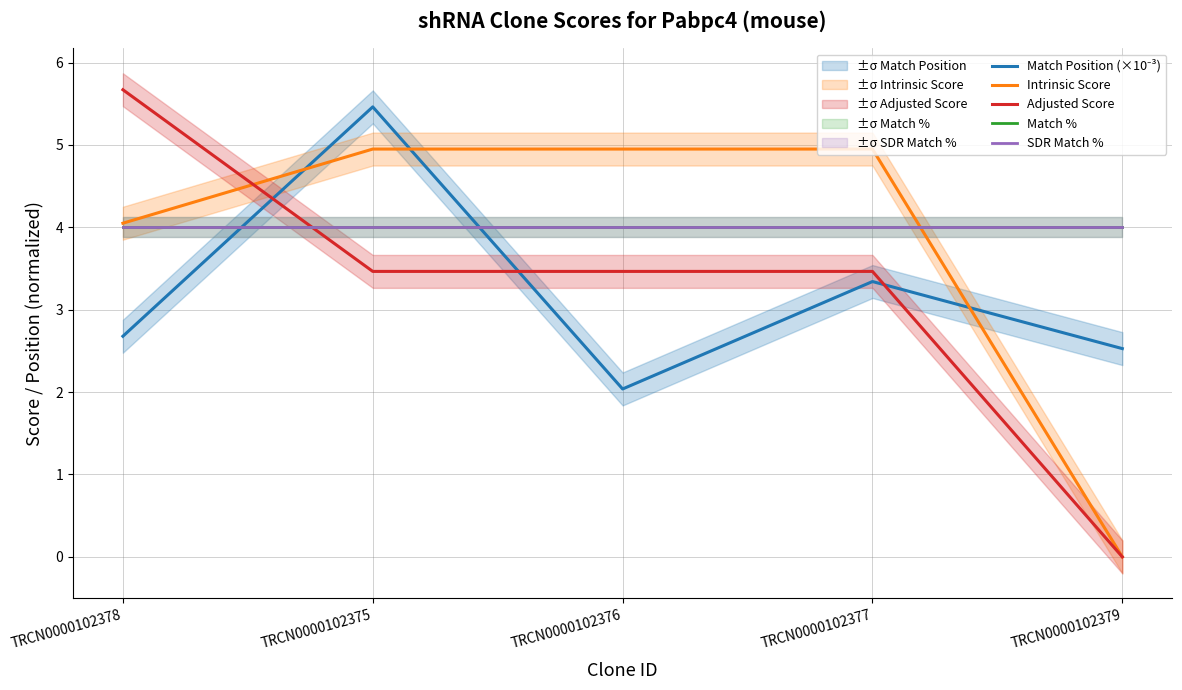

What is the average value of the Match Position (×10⁻³) series?

3.2